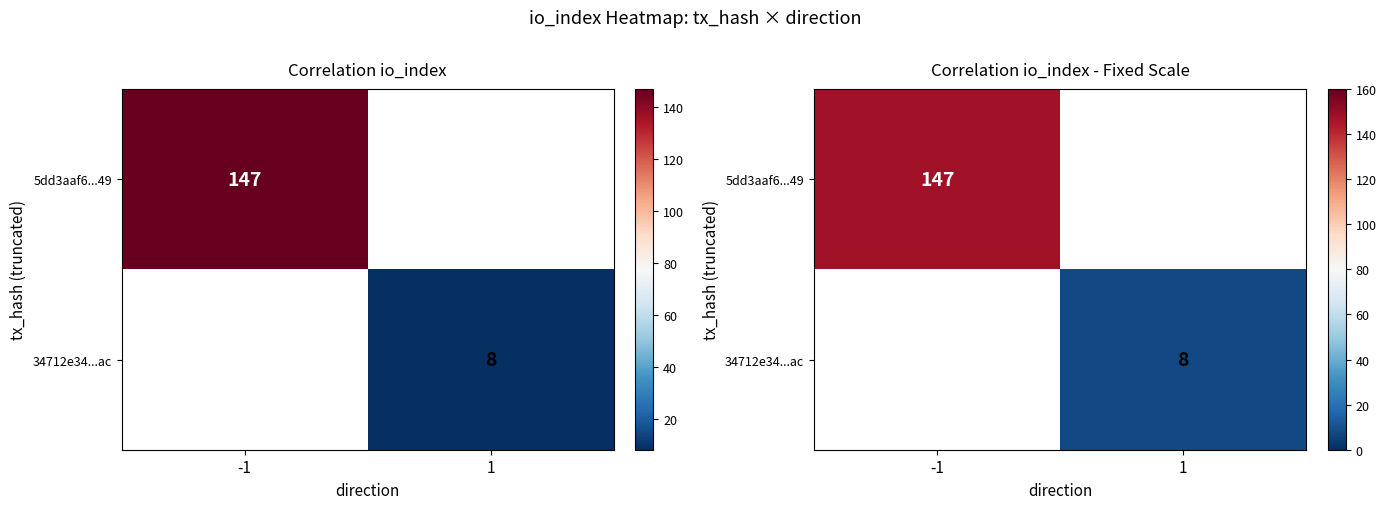

The 5dd3aaf6...49 series shows 263.7 at -1. True or false?

False